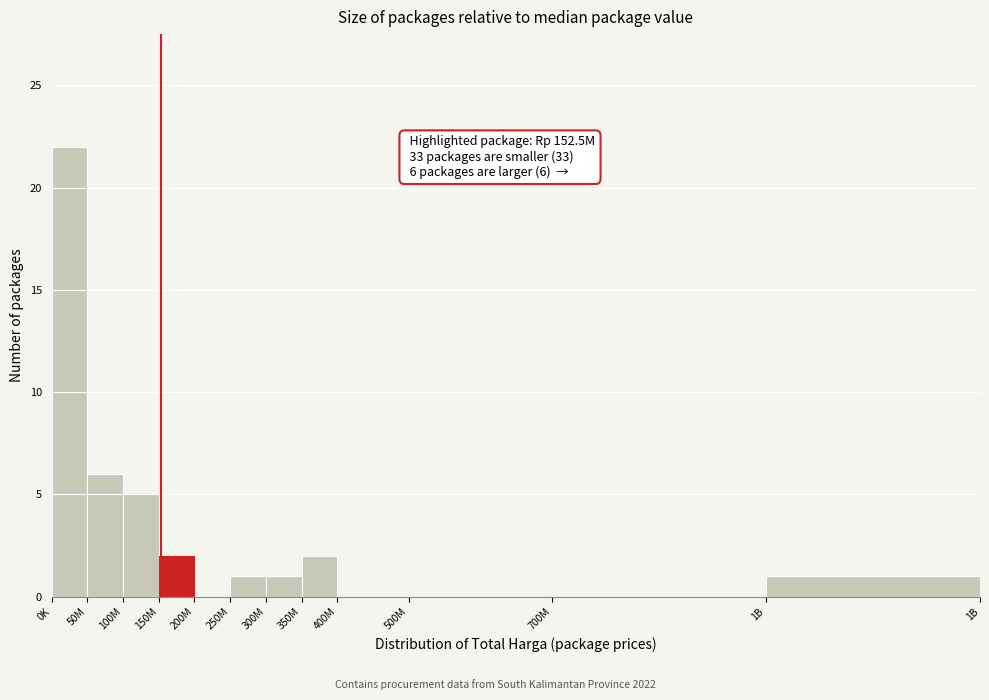

Reading right to left, transcribe all the data shown in this chart.

1B=1	700M=0	500M=0	400M=0	350M=2	300M=1	250M=1	200M=0	150M=2	100M=5	50M=6	0K=22